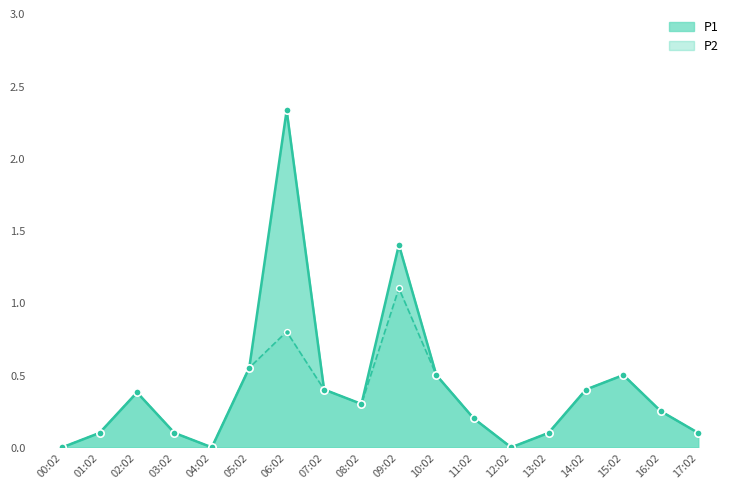

What is the total value across all series at 02:02?

0.8